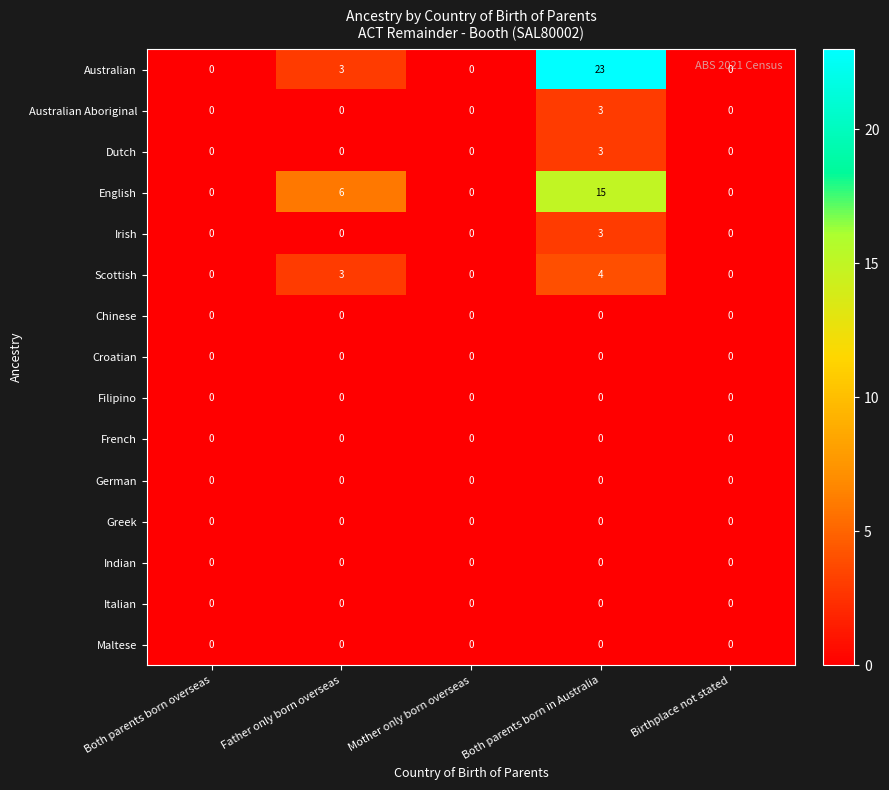

True or false: Australian Aboriginal has a value of -1 at Birthplace not stated.

False